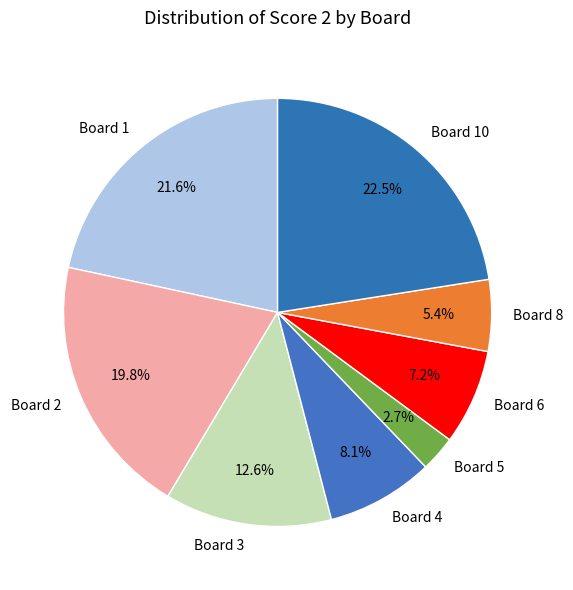

The Board 4 slice represents 16% of the pie. True or false?

False